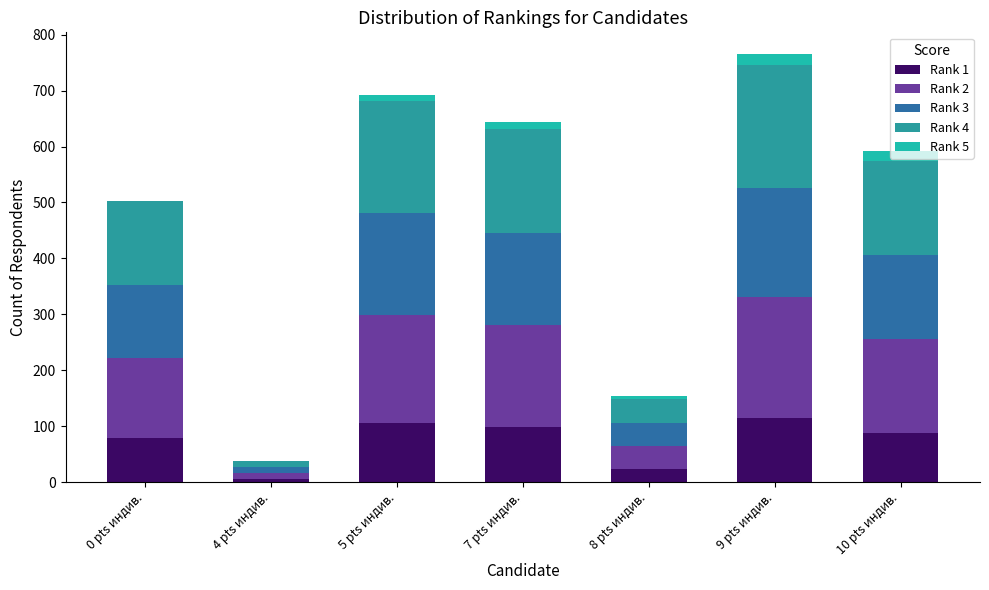

At how many categories does at least one series exceed 145?

5